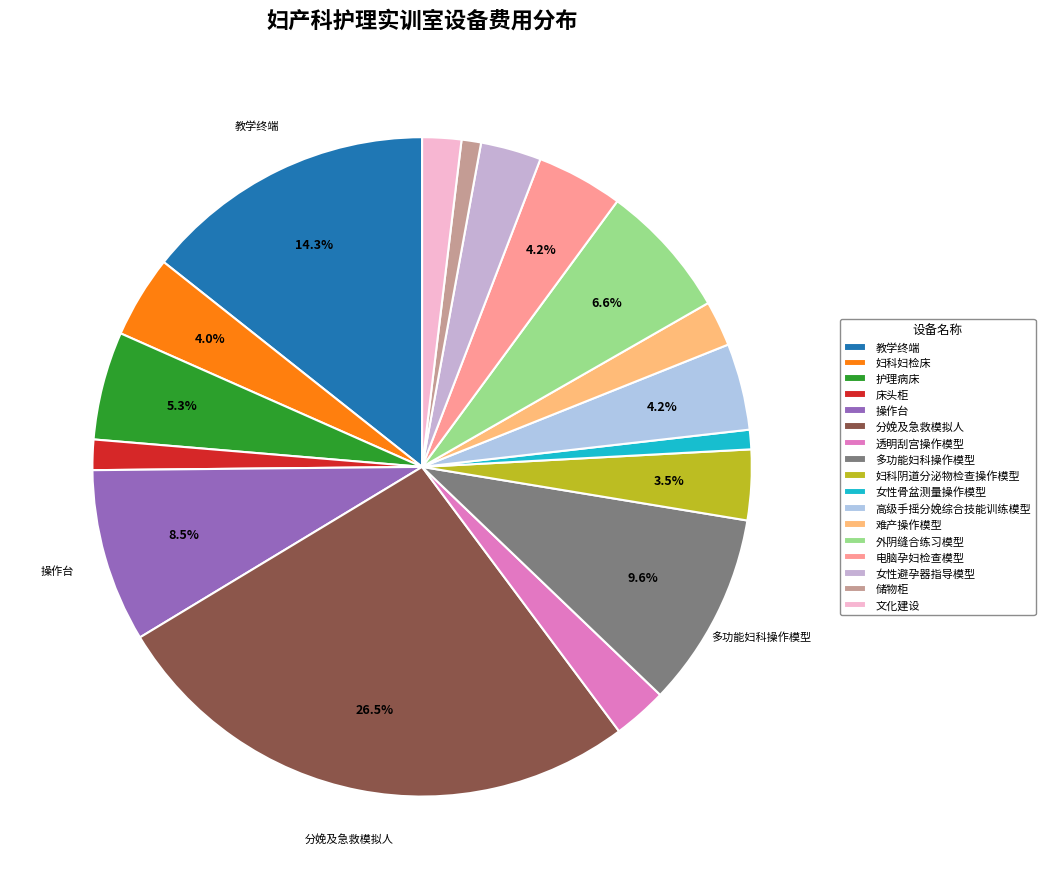

Which category has the smallest portion of the pie?

女性骨盆测量操作模型